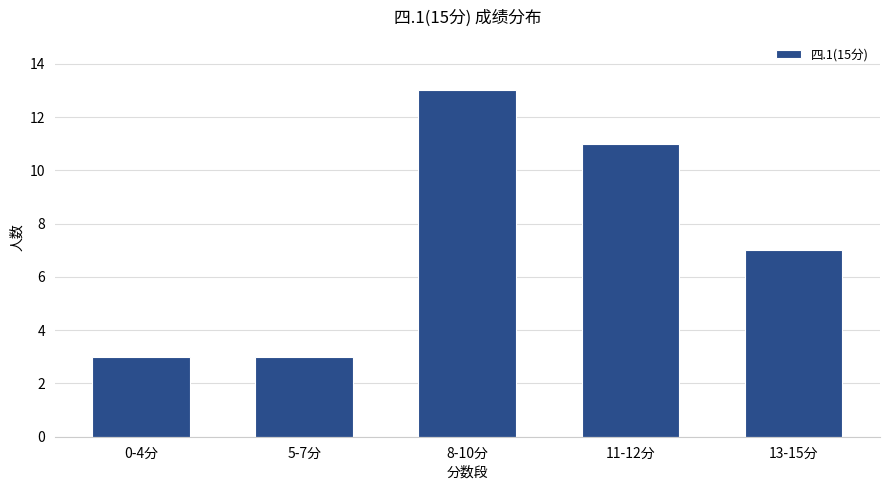

Are the bars grouped side by side (vs. stacked)?

No